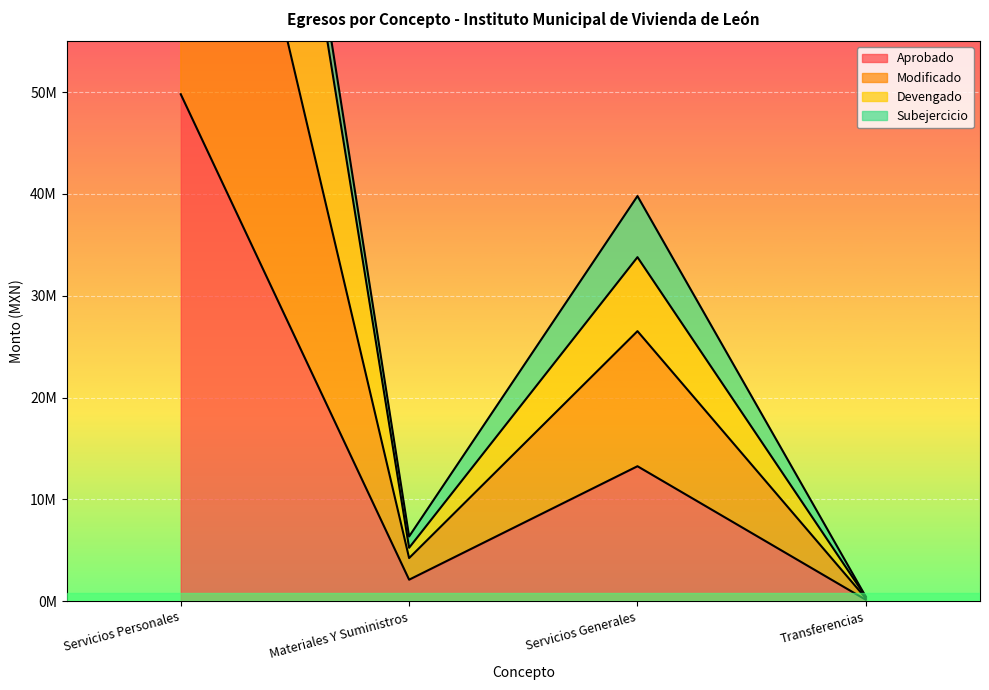

Which series has the largest total across all categories?

Devengado